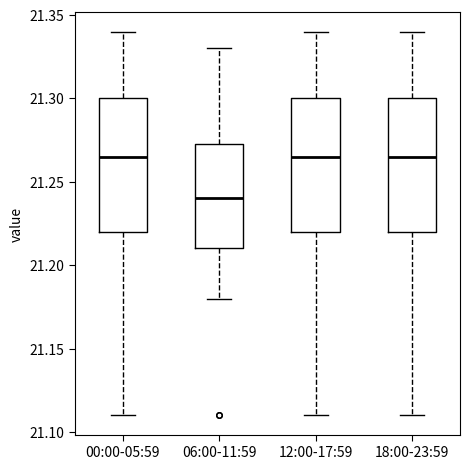

Where does the upper whisker of the box for 00:00-05:59 end on the y-axis? The values are not printed on the chart, so give them approximately, as read against the axis.

21.340